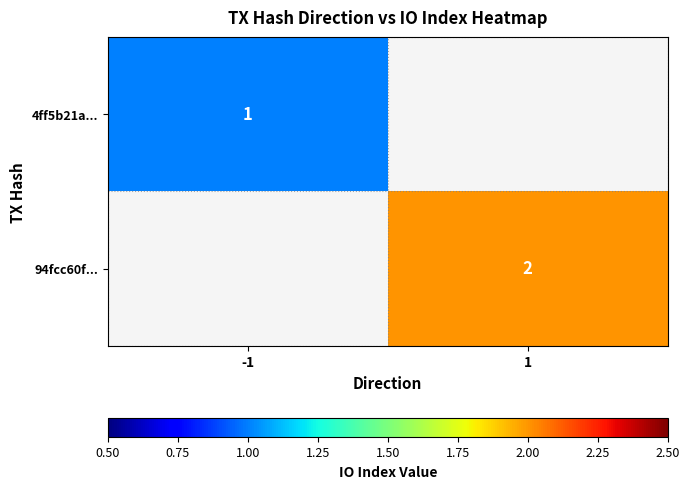

The value of 94fcc60f... at 1 is 2. True or false?

True